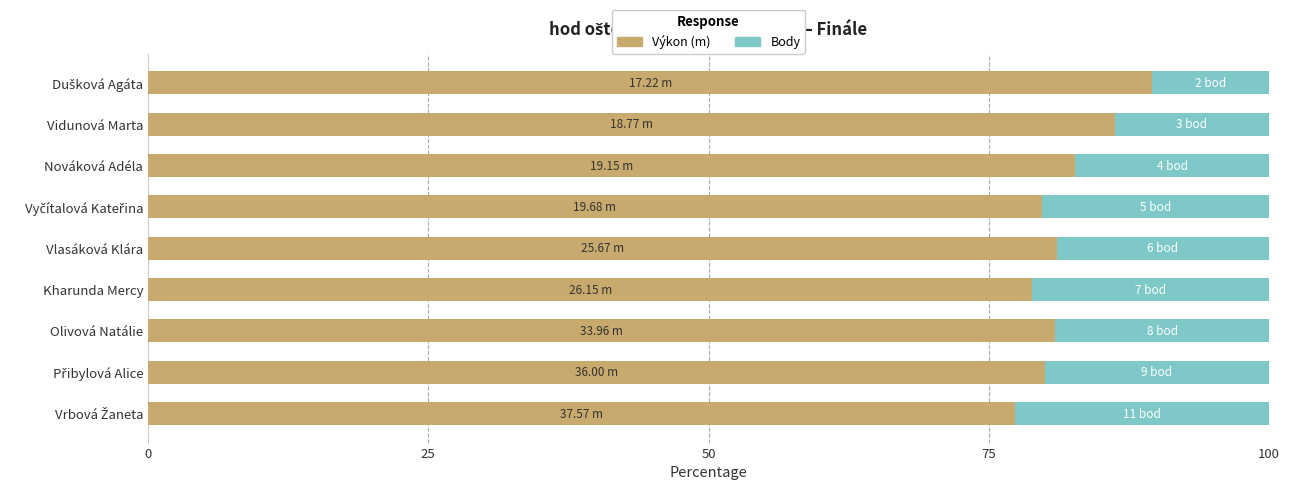

What is the difference between the second highest and minimum values in the Výkon (m) series?

8.9